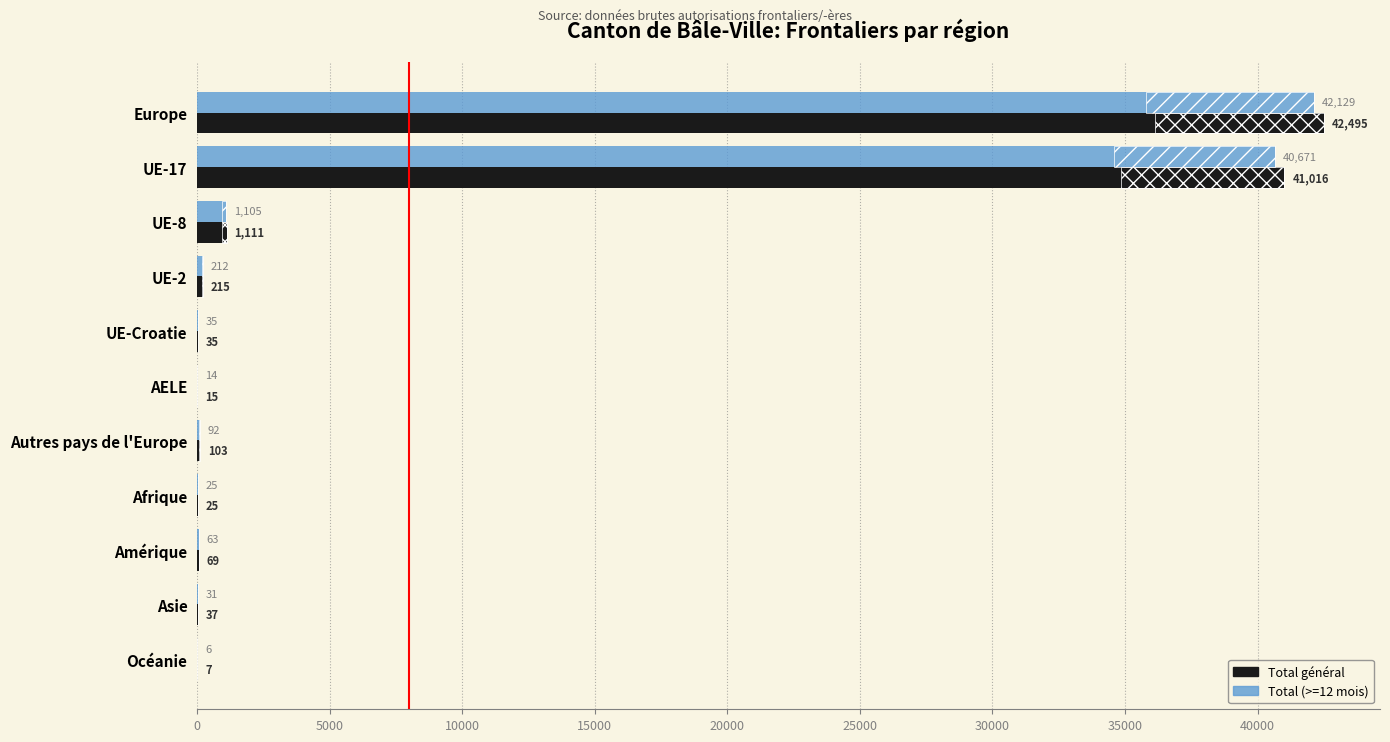

Are the bars grouped side by side (vs. stacked)?

Yes